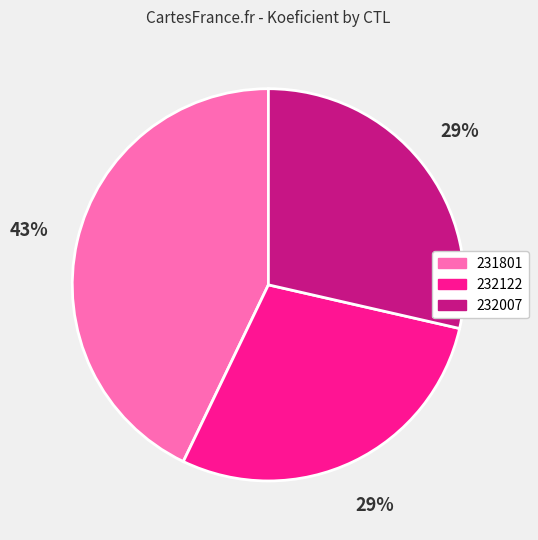

Which slice is the largest?

231801